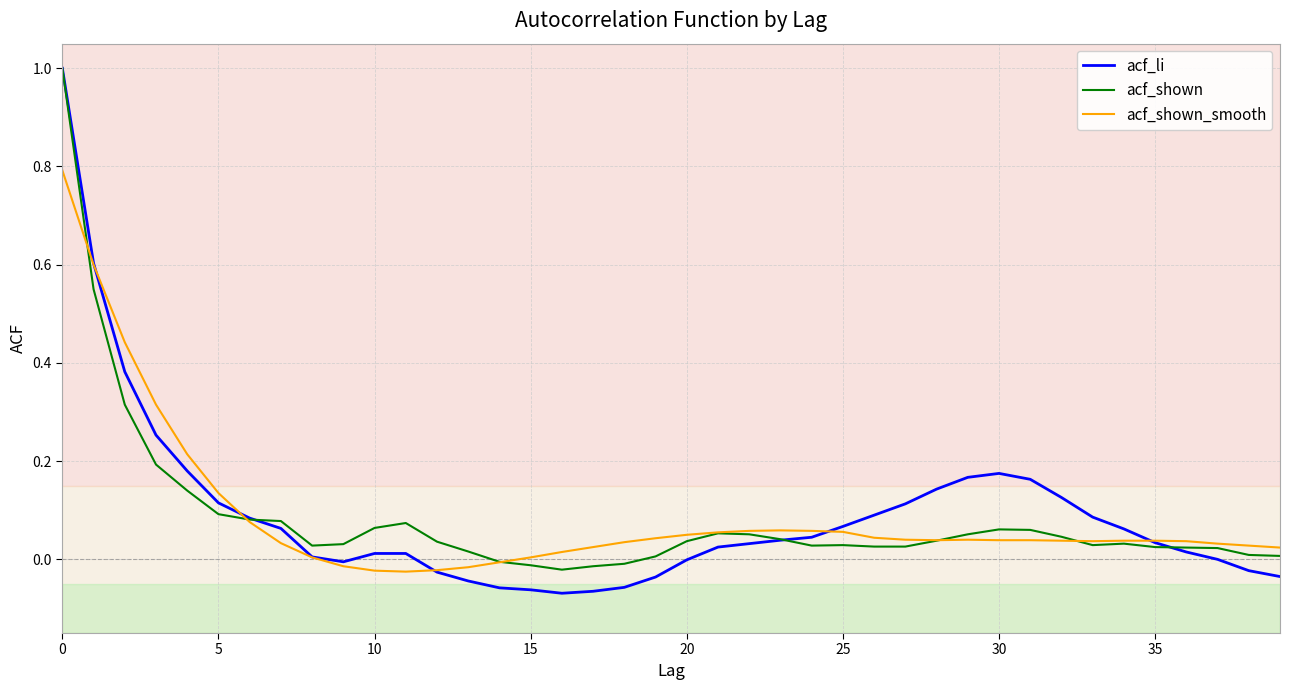

What is the maximum value for acf_shown?

1.0